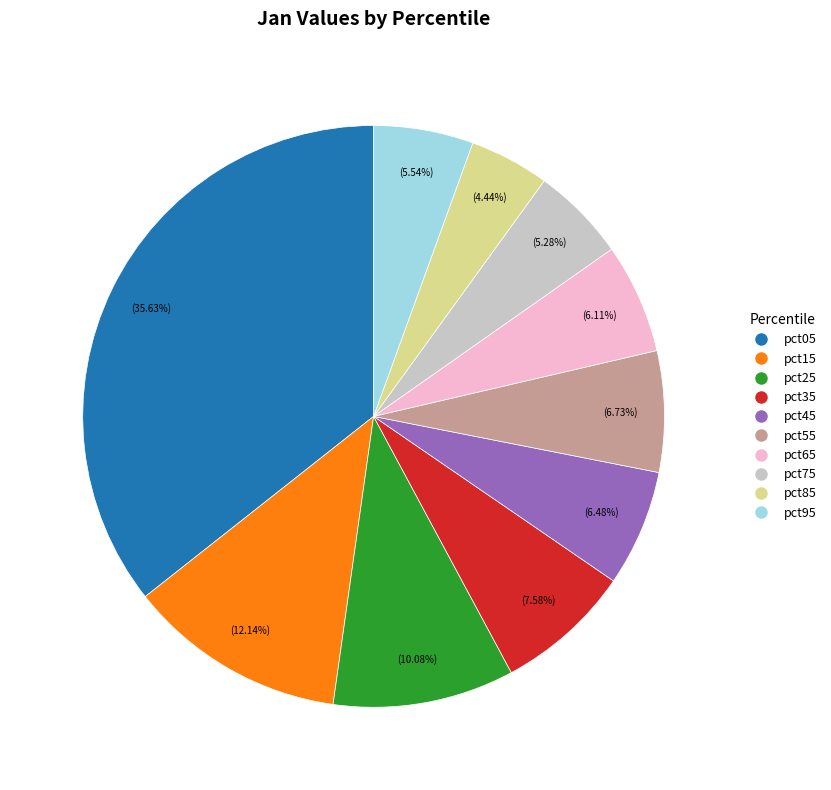

How many slices are in this pie chart?

10